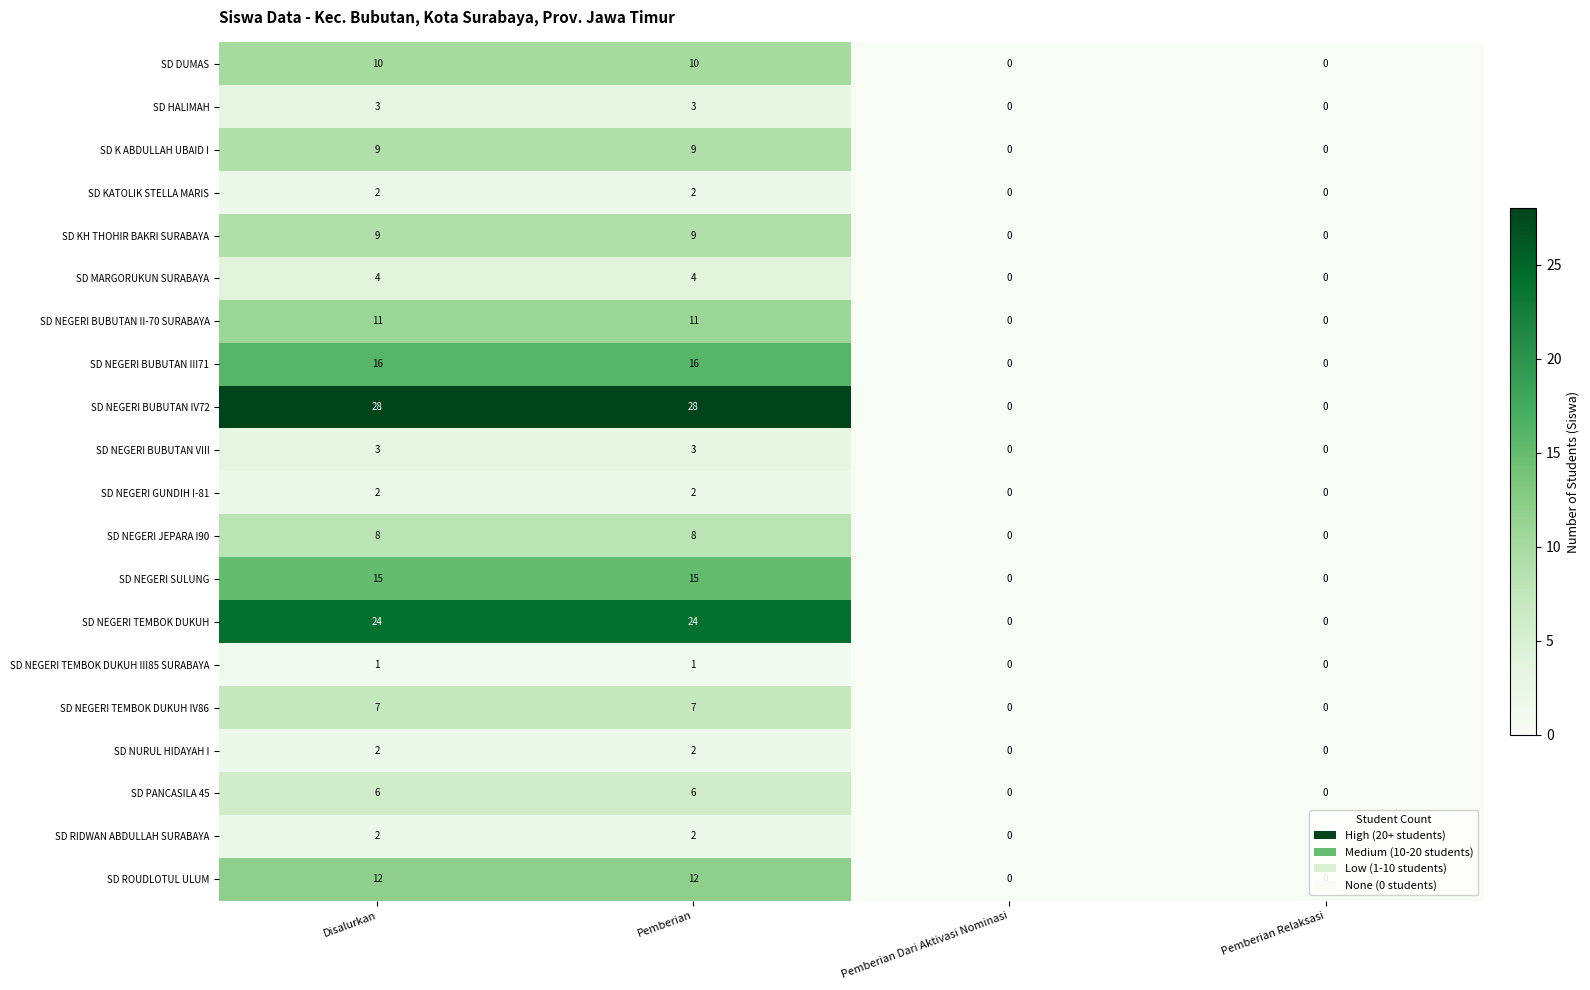

Which series has the largest range (max minus min)?

SD NEGERI BUBUTAN IV72